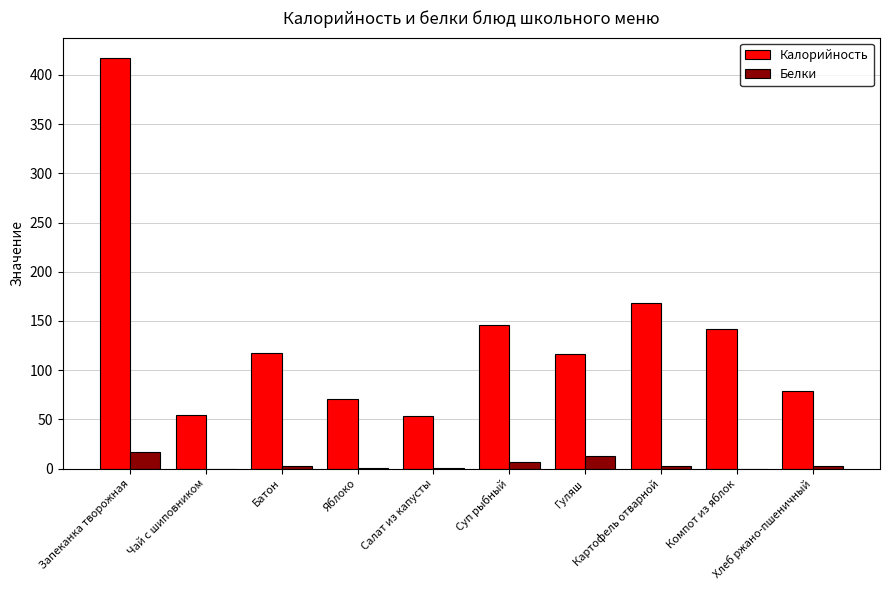

Which series has the largest total across all categories?

Калорийность